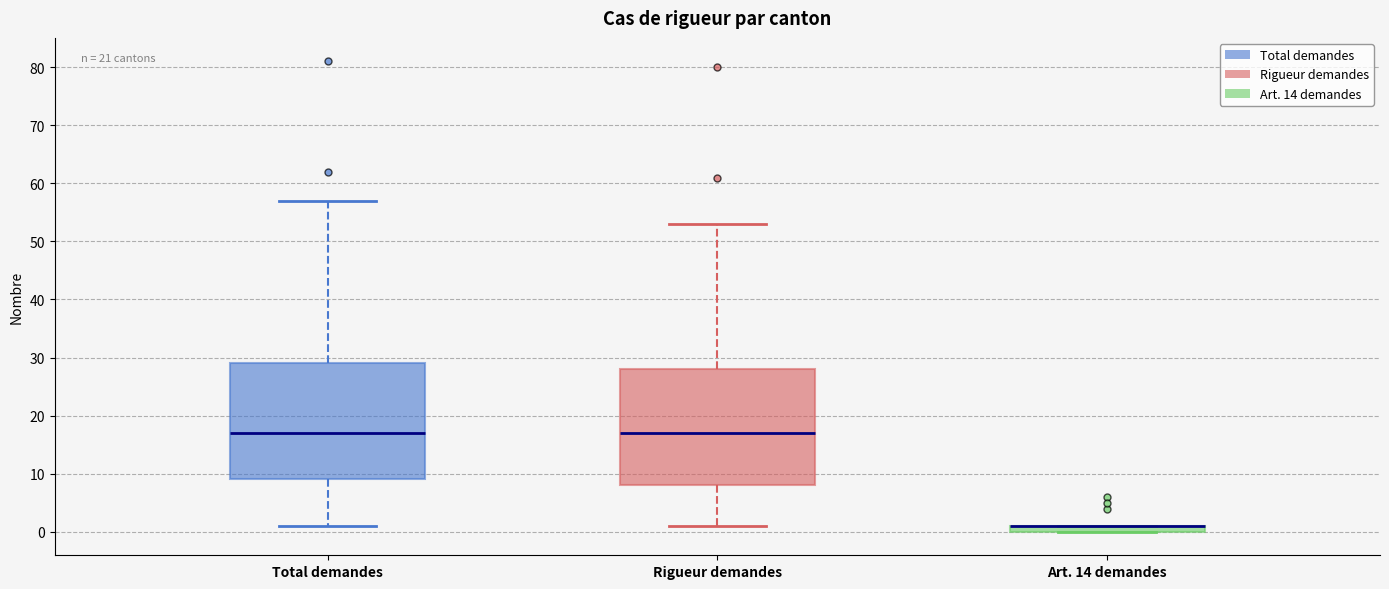

Where does the lower whisker of the box for Total demandes end on the y-axis? The values are not printed on the chart, so give them approximately, as read against the axis.

1